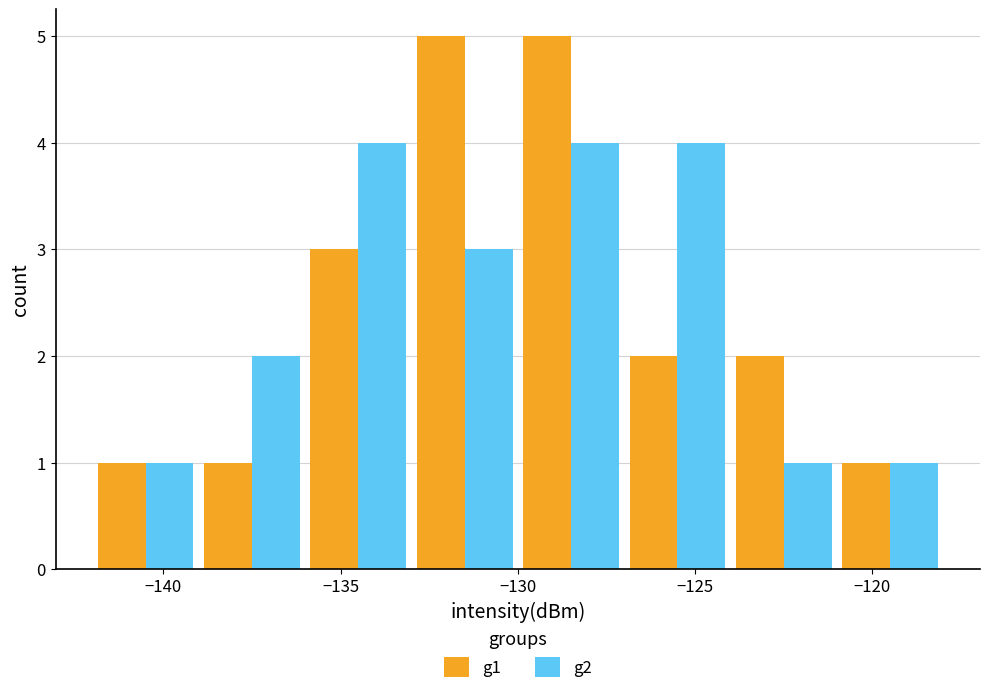

What is the maximum value shown in the chart?

5